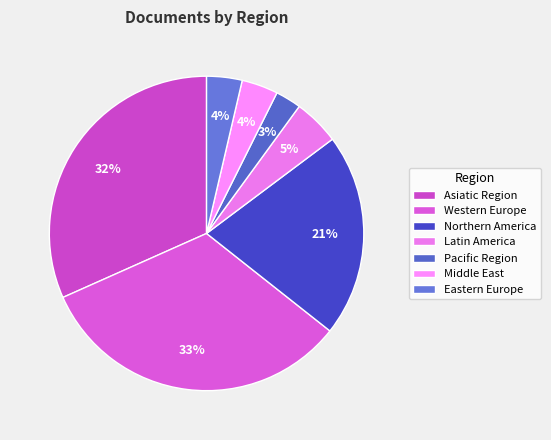

How many slices are in this pie chart?

7